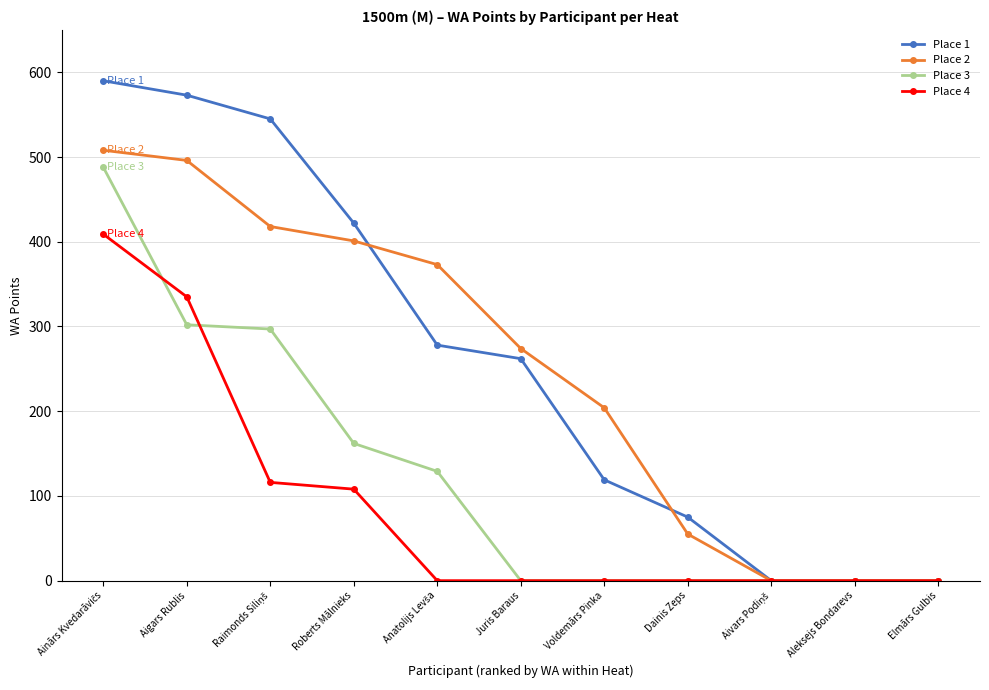

Is it true that Place 4 equals 150 at Dainis Zeps?

False